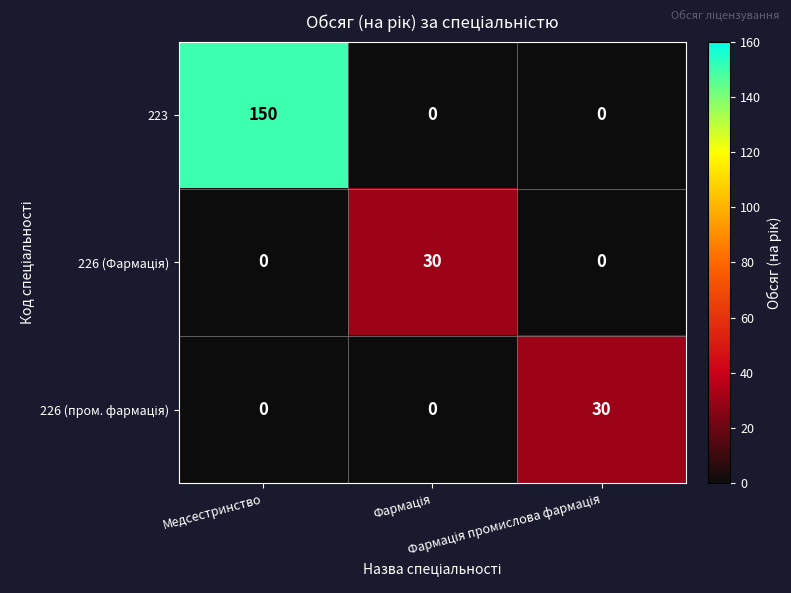

What is the maximum value shown in the chart?

150